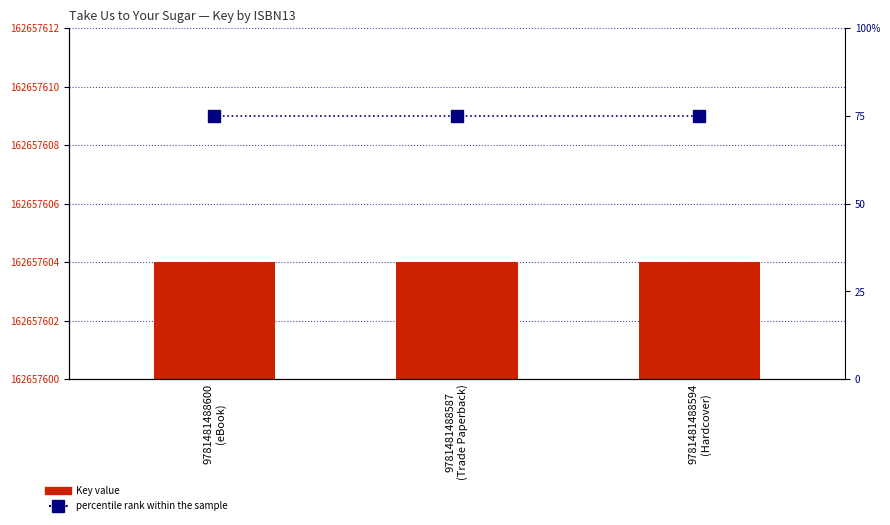

List the labels in order of Key value, largest first.

9781481488600
(eBook), 9781481488587
(Trade Paperback), 9781481488594
(Hardcover)